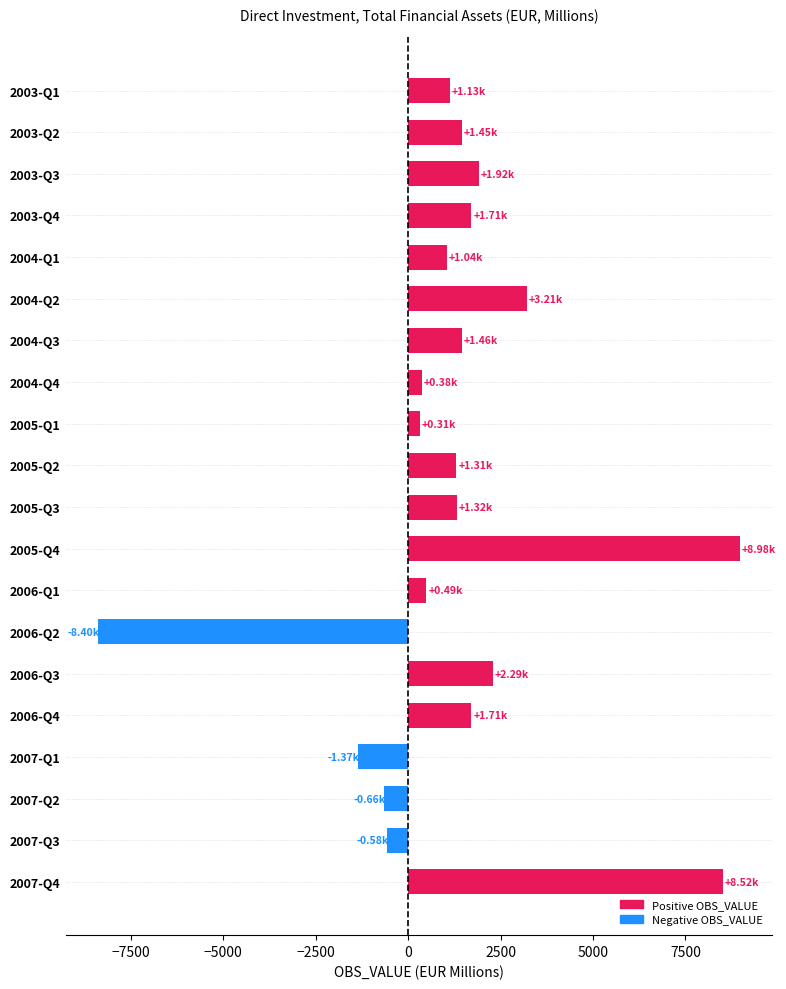

What is the sum of all values?

26227.1